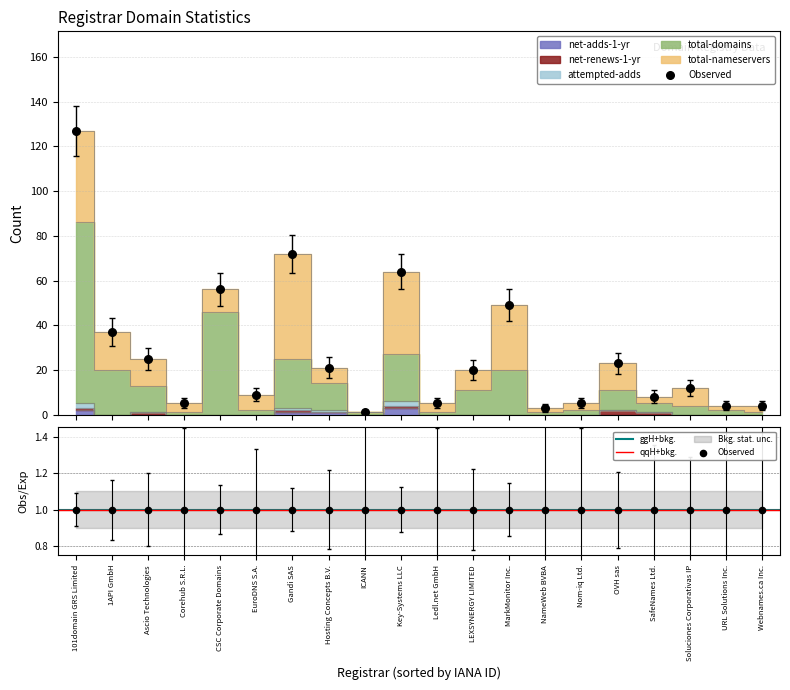

What are all the series names shown in the legend?

total-nameservers, total-domains, net-adds-1-yr, net-renews-1-yr, attempted-adds